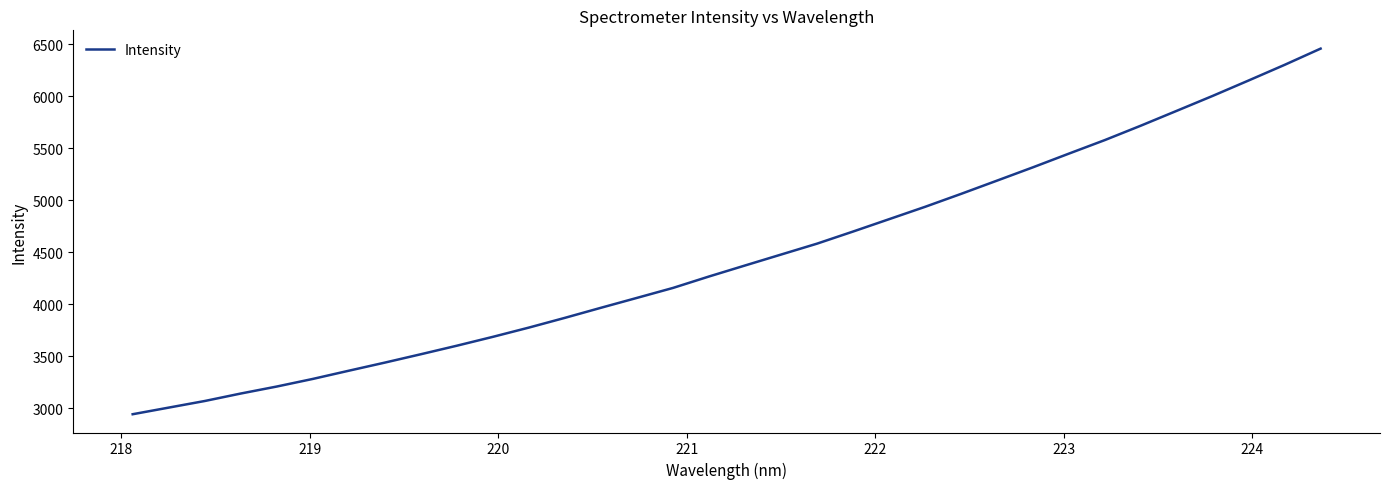

What is the difference between the maximum and minimum values?

3515.4